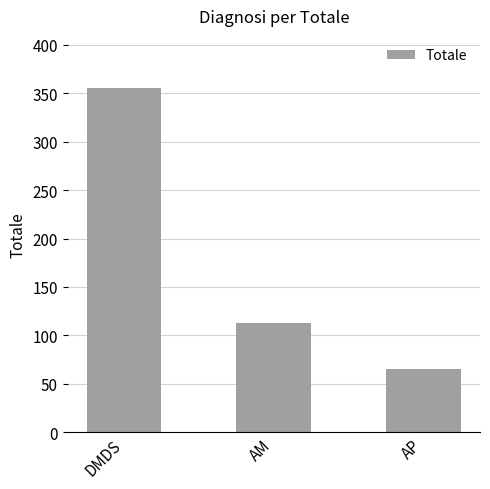

What is the difference between the maximum and minimum values?

291